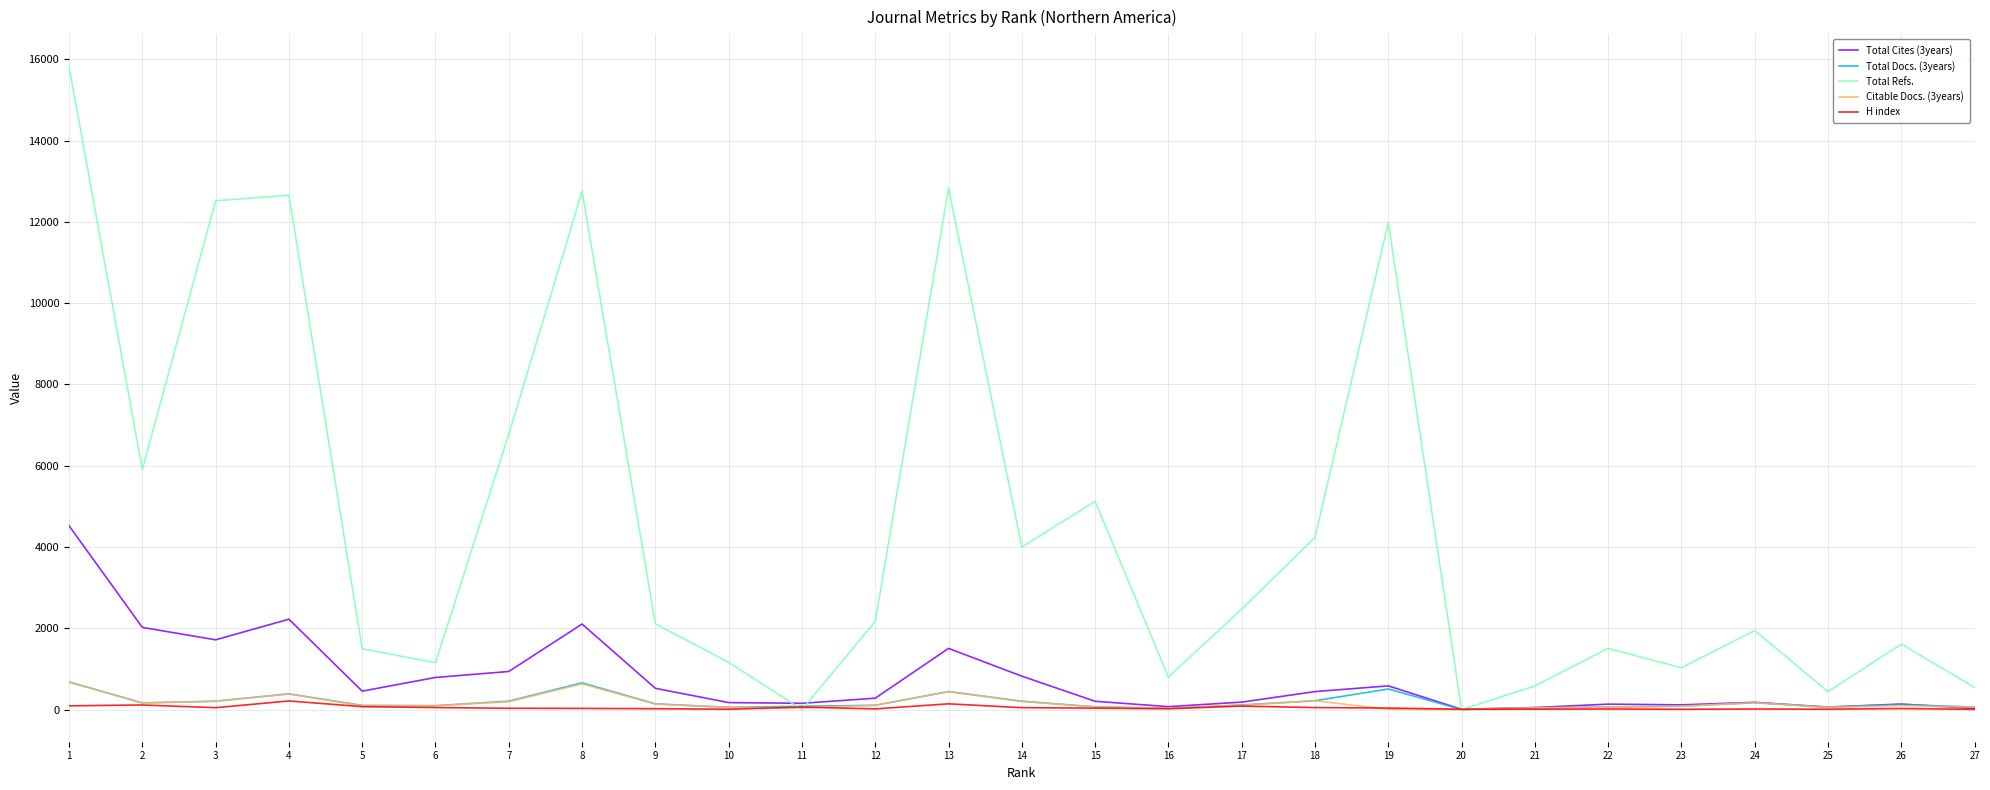

What is the spread (max minus min) of values at 13?

12679